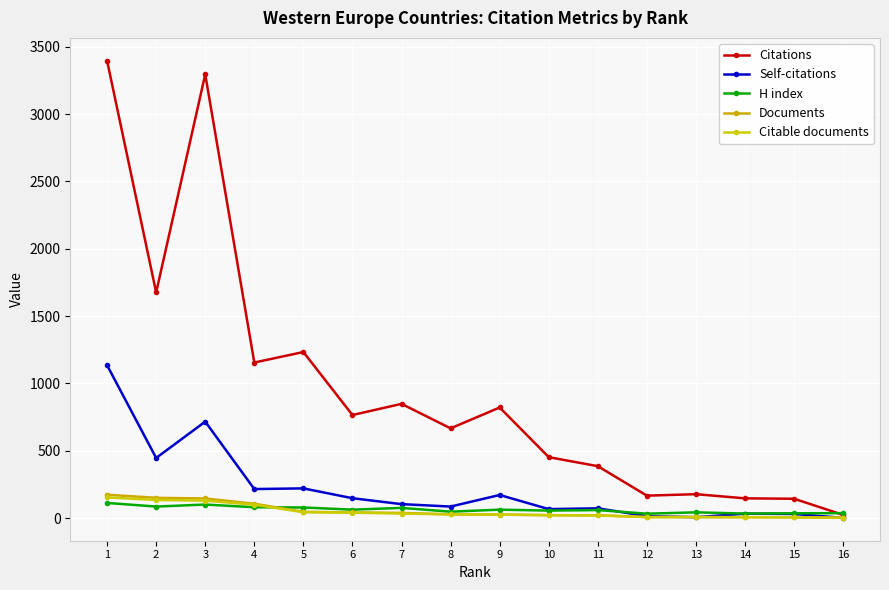

Rank the series by their maximum value, from lowest to highest.

H index, Citable documents, Documents, Self-citations, Citations